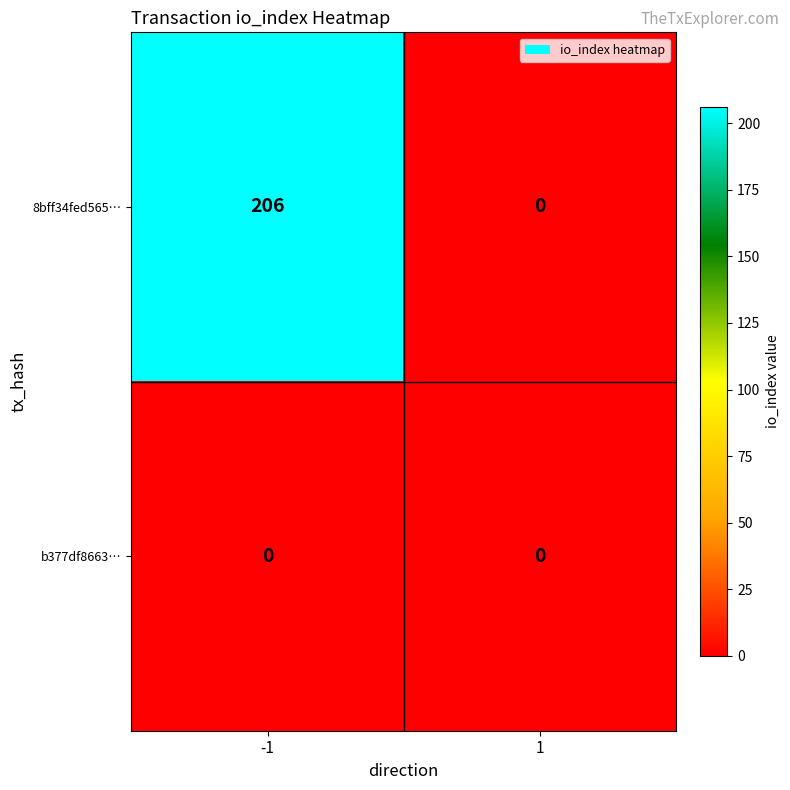

At which category does the chart reach its peak across all series?

-1